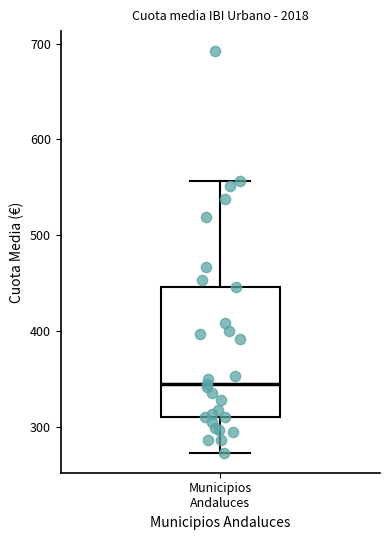

Read this box plot against the y-axis: the position of the median line, the range covered by the box, and the ends of both whiskers. The values are not printed on the chart, so give them approximately, as read against the axis.

median 340, box 310 to 450, whiskers 270 to 560